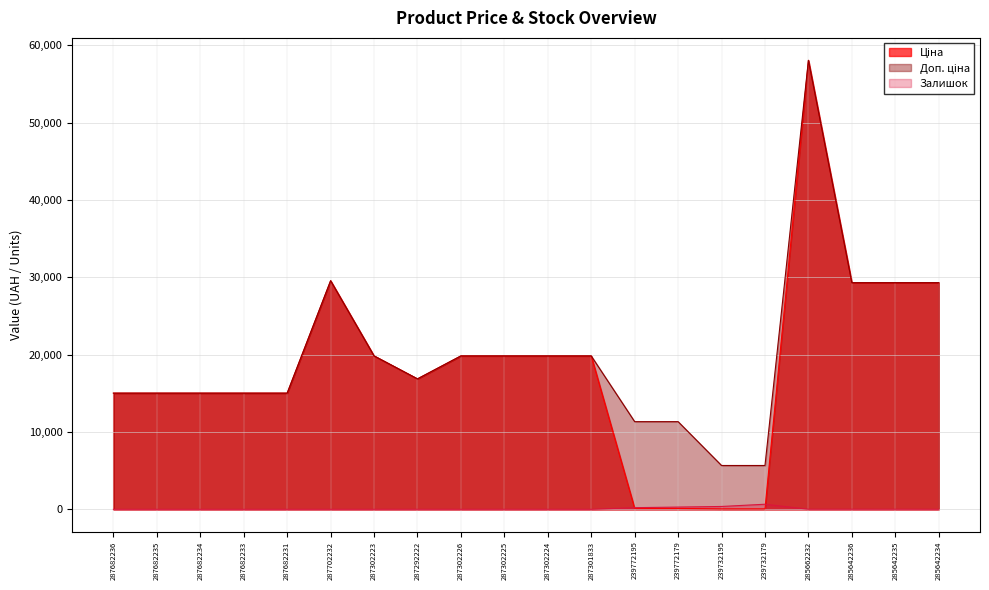

Does the chart display data point markers on the line(s)?

No